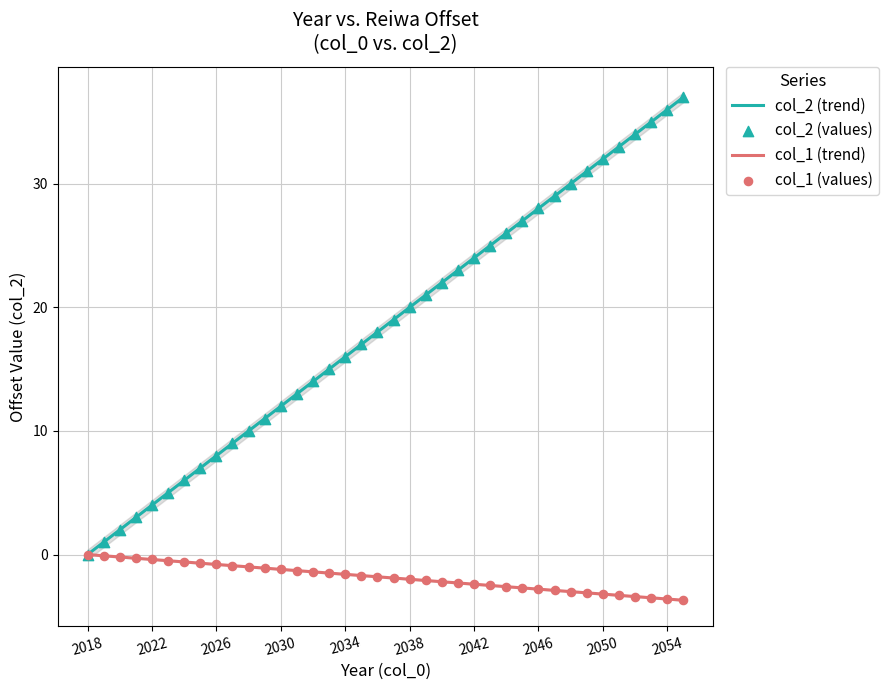

What are all the series names shown in the legend?

col_2 (trend), col_1 (trend), col_2 (values), col_1 (values)